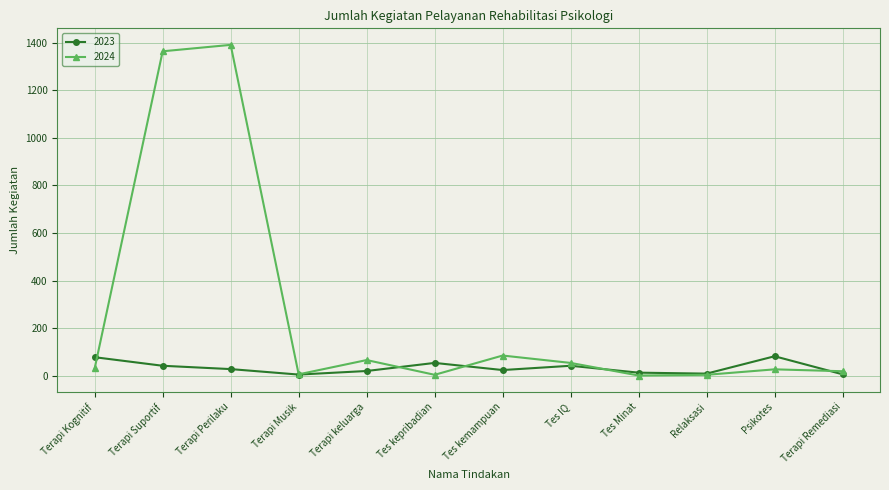

Rank the series by their average value, from lowest to highest.

2023, 2024